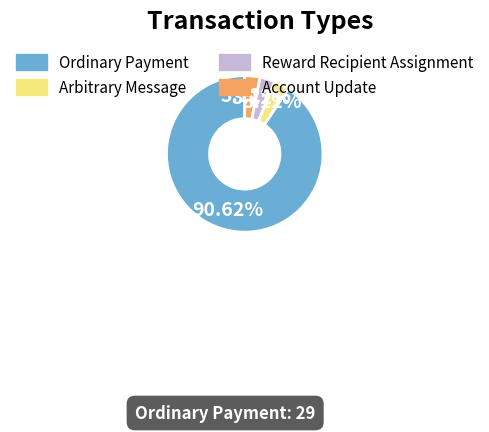

To the nearest percent, what portion does Arbitrary Message represent?

3%